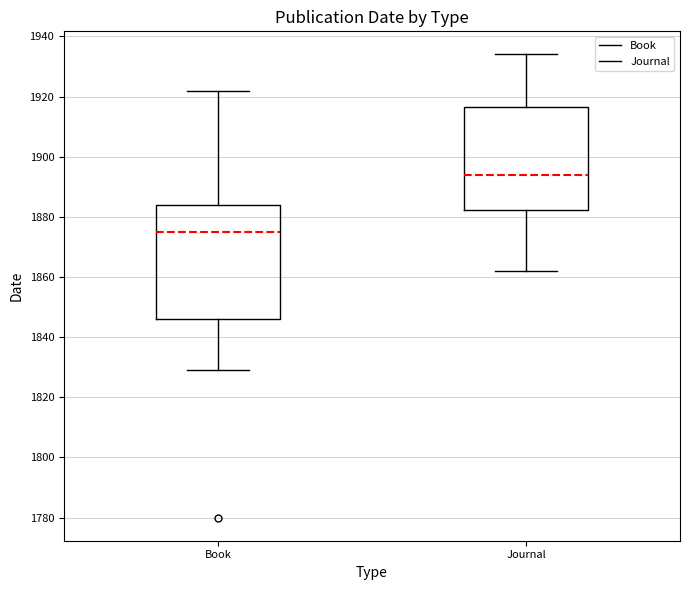

Which box has the highest median line?

Journal